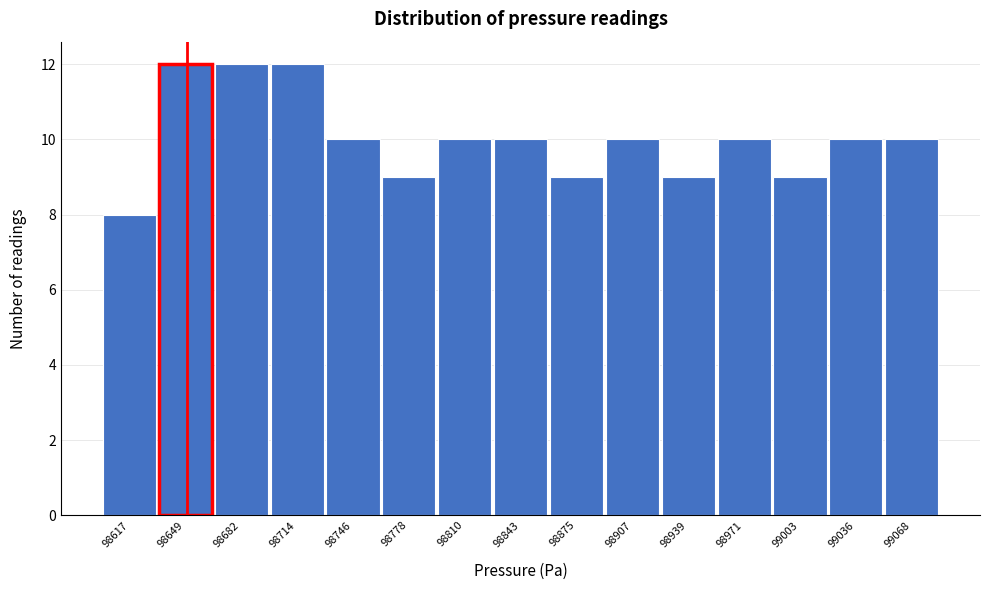

Reading left to right, list all the values displayed in this chart.

98617=8	98649=12	98682=12	98714=12	98746=10	98778=9	98810=10	98843=10	98875=9	98907=10	98939=9	98971=10	99003=9	99036=10	99068=10